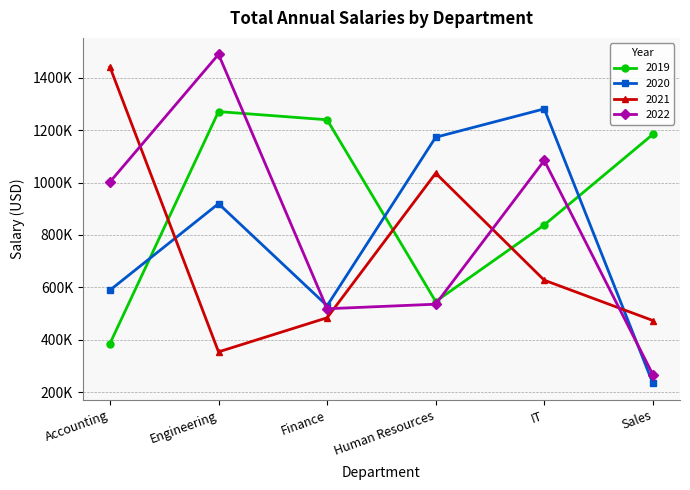

Which series has the largest total across all categories?

2019